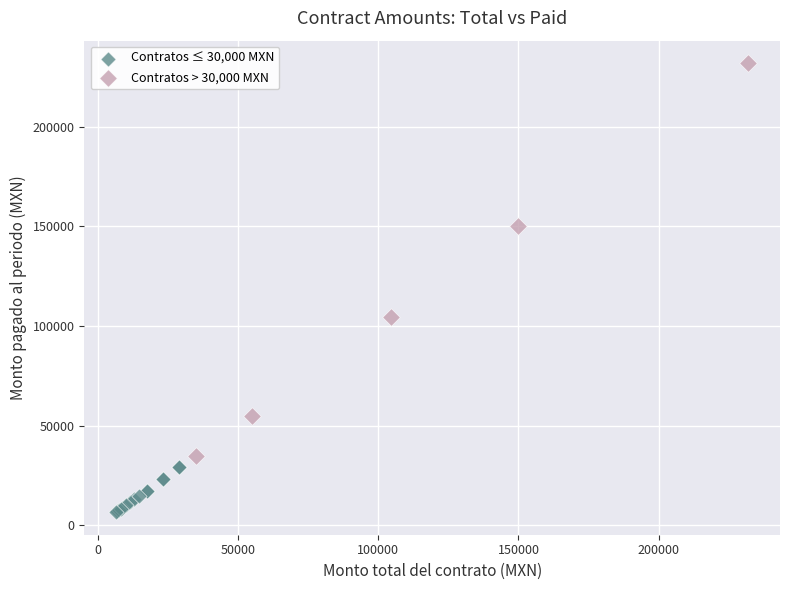

Which series has the largest Y range (max minus min)?

Contratos > 30,000 MXN